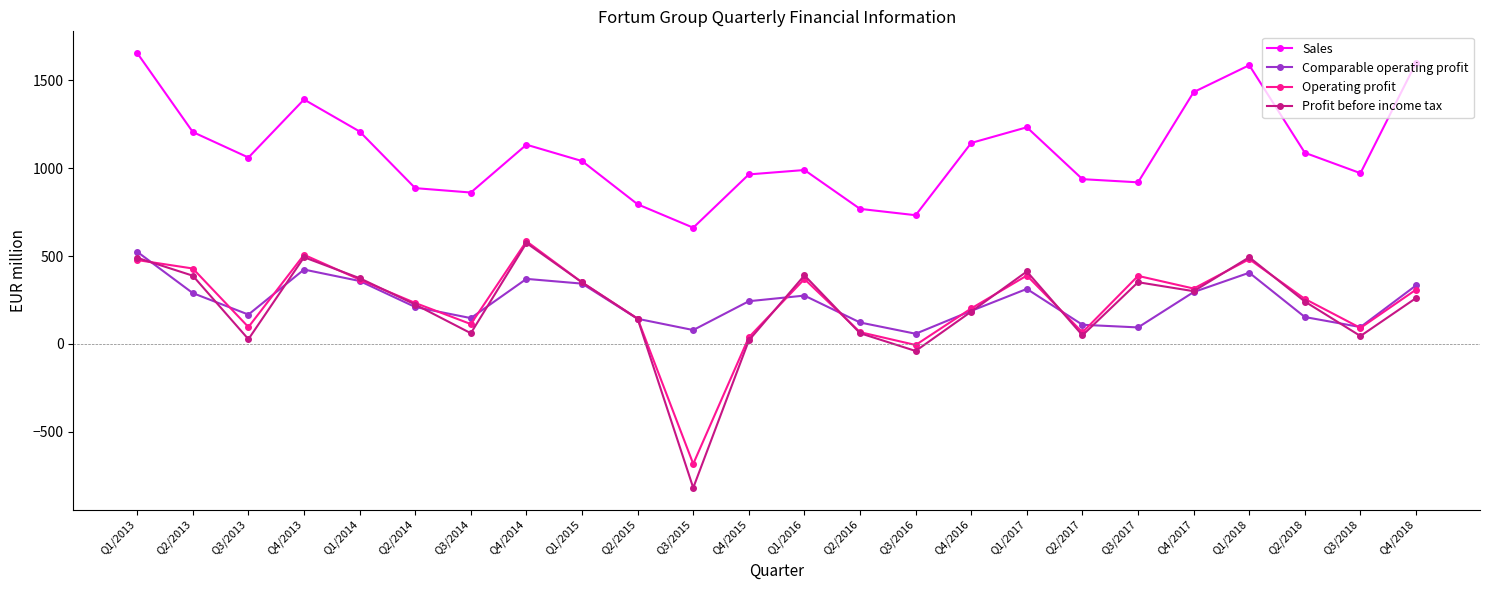

How many values in the Comparable operating profit series are below 243?

12